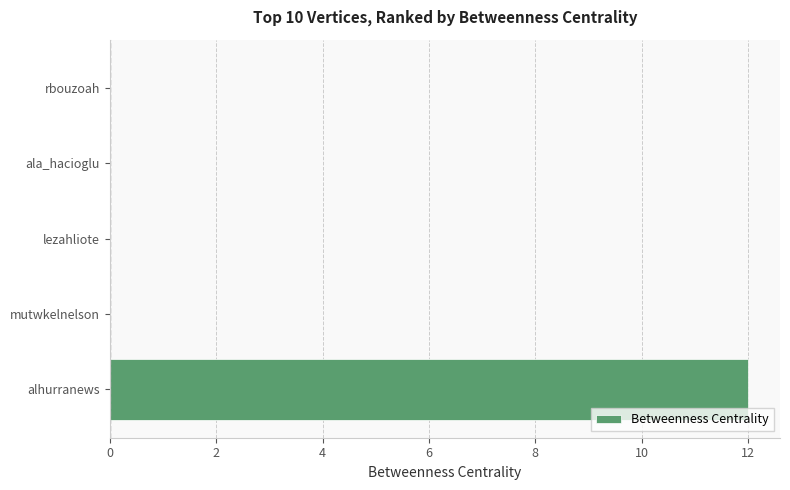

Reading bottom to top, list all the values displayed in this chart.

alhurranews=12	mutwkelnelson=0	lezahliote=0	ala_hacioglu=0	rbouzoah=0